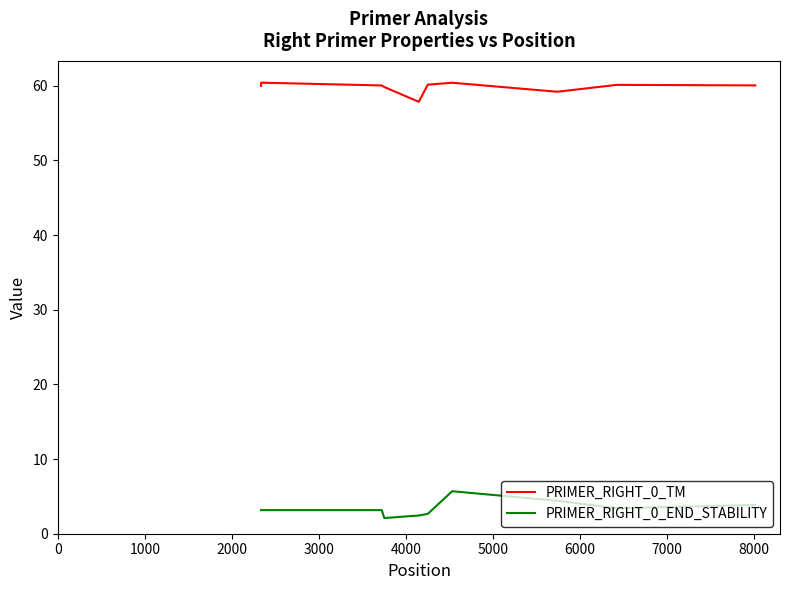

What is the sum of all PRIMER_RIGHT_0_END_STABILITY values?

34.0